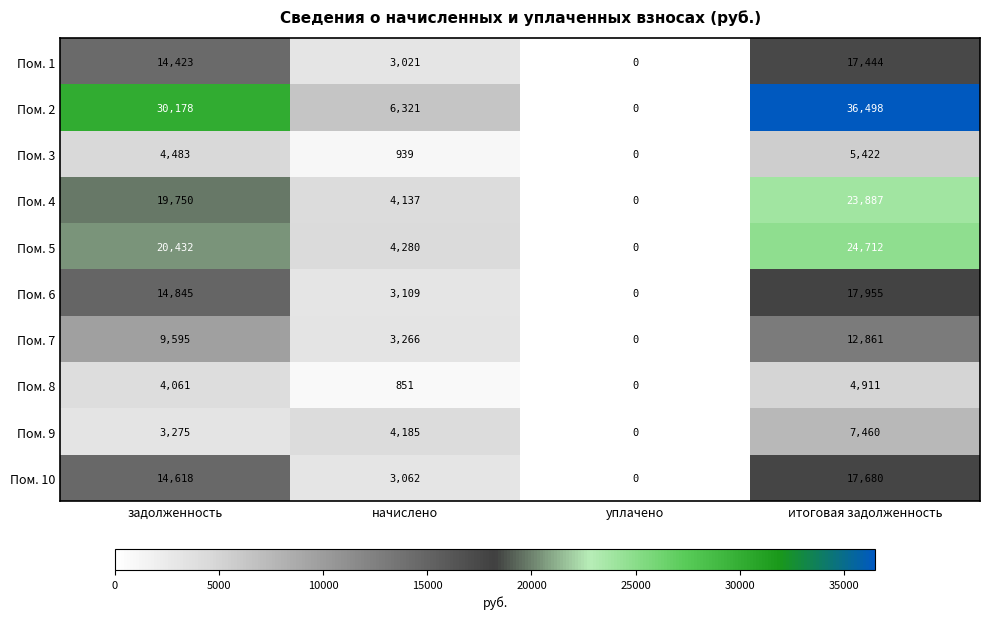

Rank the series by their maximum value, from highest to lowest.

Пом. 2, Пом. 5, Пом. 4, Пом. 6, Пом. 10, Пом. 1, Пом. 7, Пом. 9, Пом. 3, Пом. 8